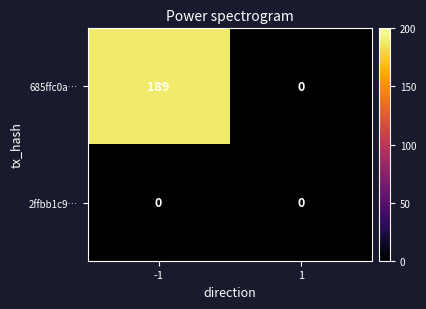

What is the greatest value displayed?

189